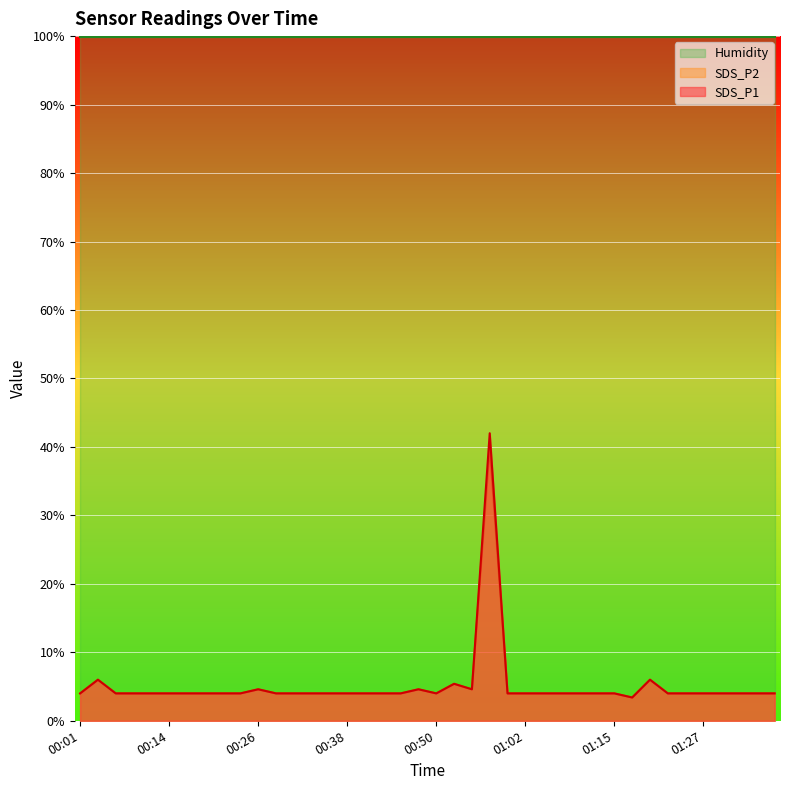

At which label does SDS_P1 reach its peak?

00:58